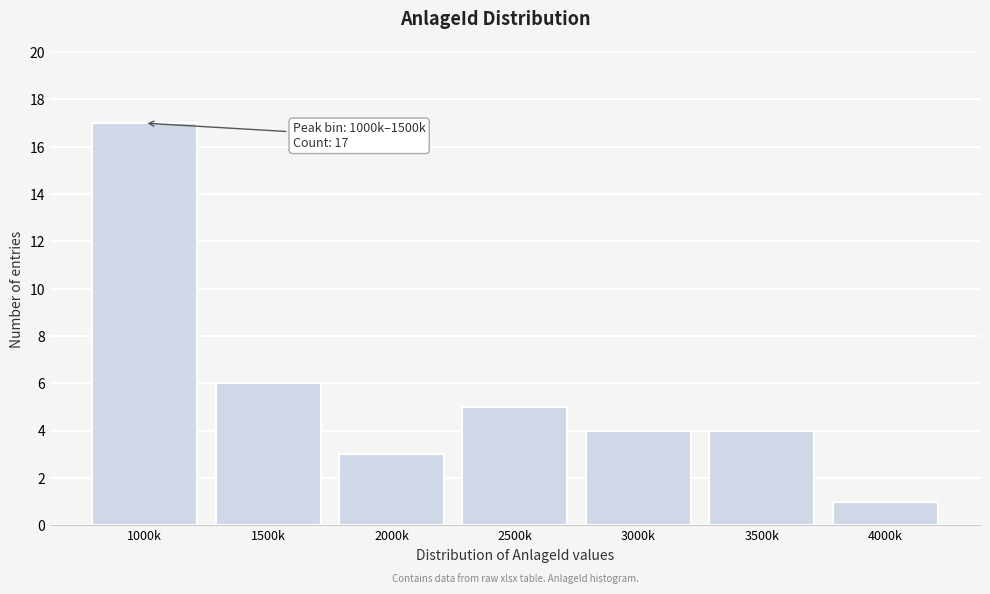

Reading left to right, list all the values displayed in this chart.

1000k=17	1500k=6	2000k=3	2500k=5	3000k=4	3500k=4	4000k=1